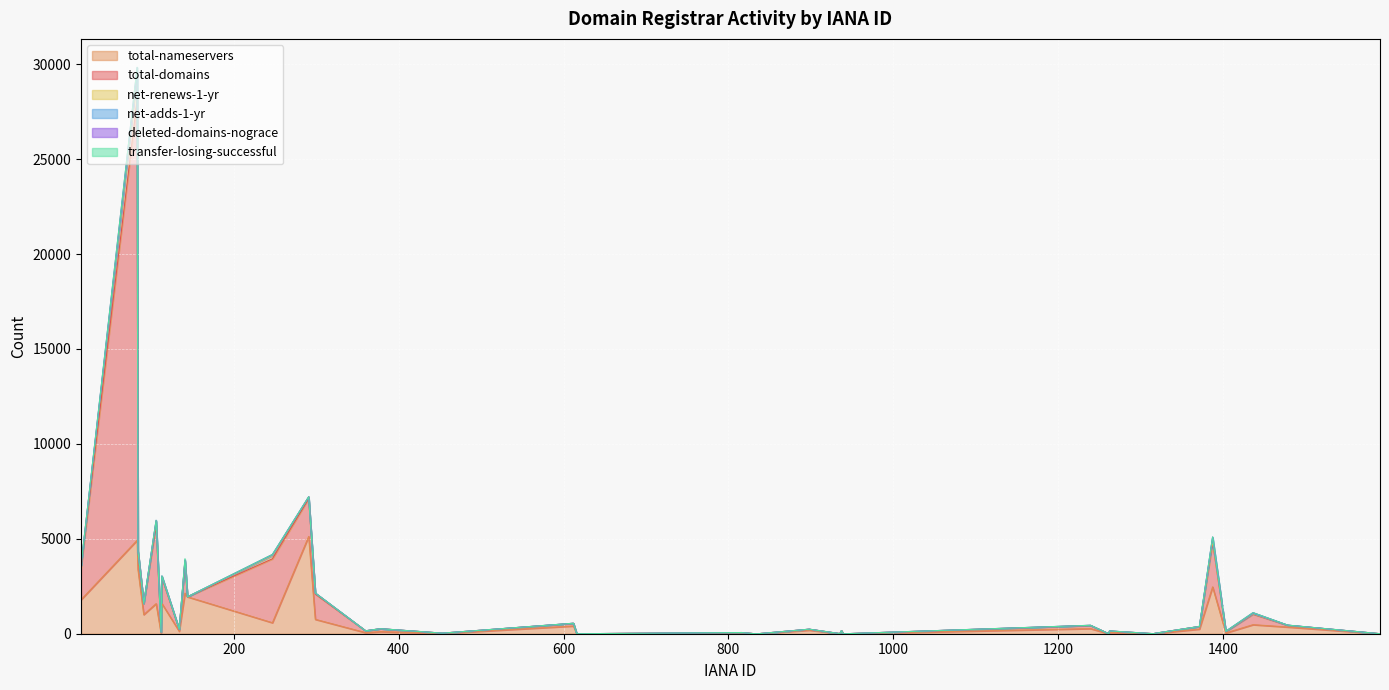

Is the value of total-domains at 144 greater than the value of deleted-domains-nograce at 836?

No